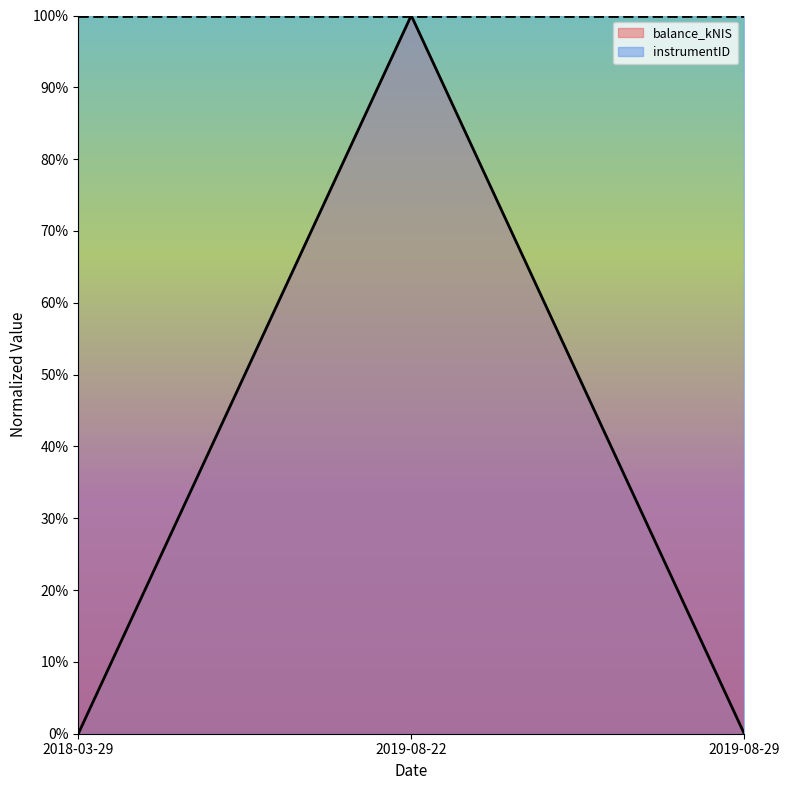

What is the label of the 2nd point from the left?

2019-08-22